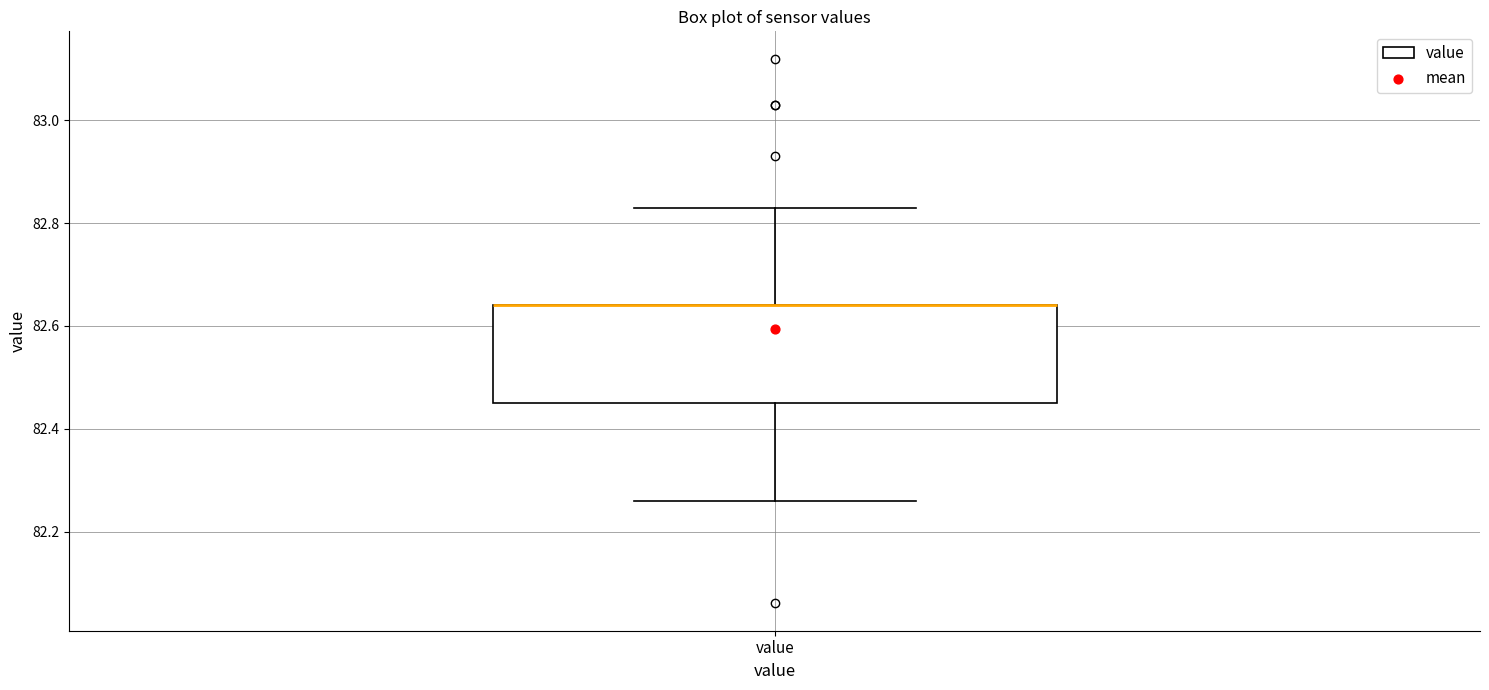

Read this box plot against the y-axis: the position of the median line, the range covered by the box, and the ends of both whiskers. The values are not printed on the chart, so give them approximately, as read against the axis.

median 82.64 (drawn on the box's upper edge), box 82.46 to 82.64, whiskers 82.26 to 82.84